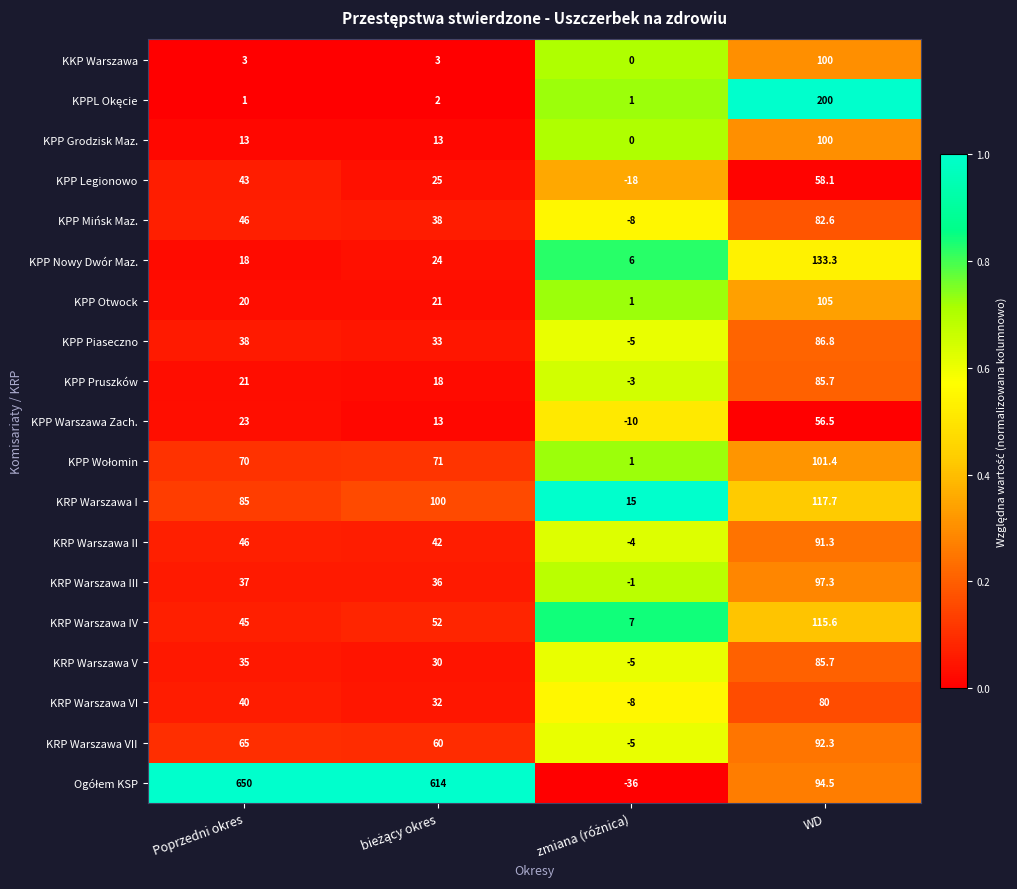

What is the highest value of the KRP Warszawa III series?

97.3